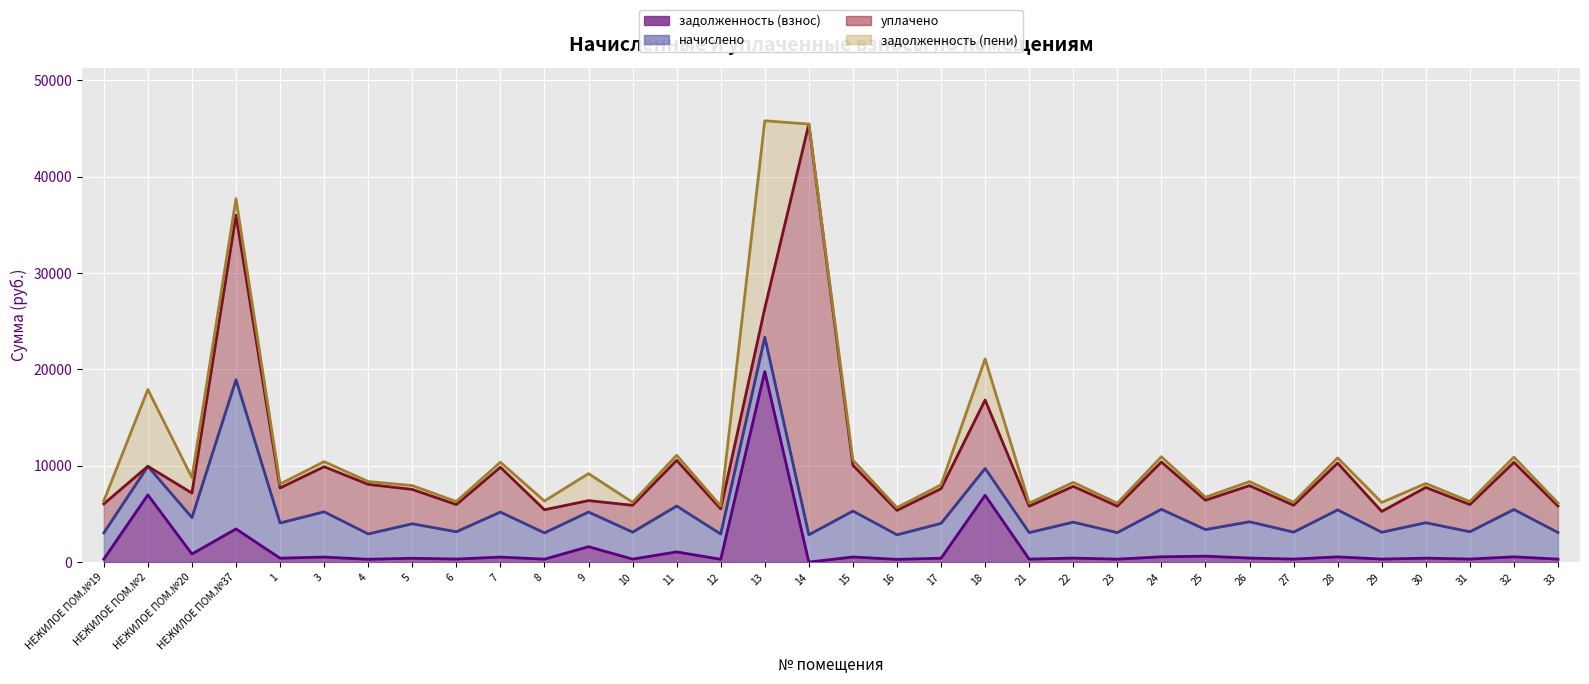

Which category has the lowest value across all series?

14